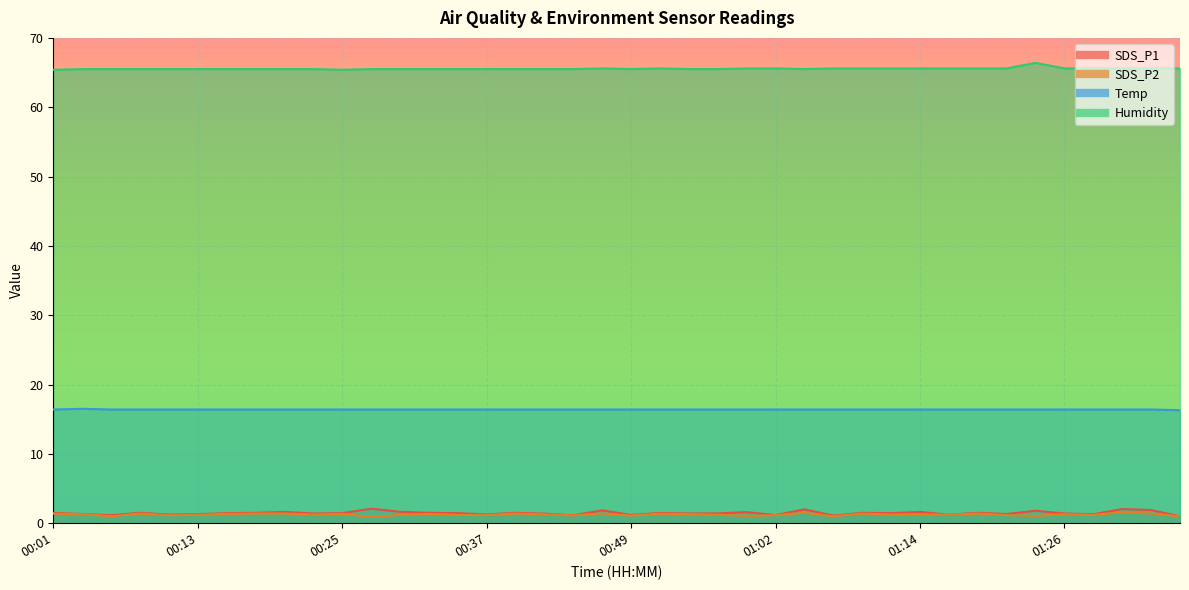

At how many categories does at least one series exceed 9?

40